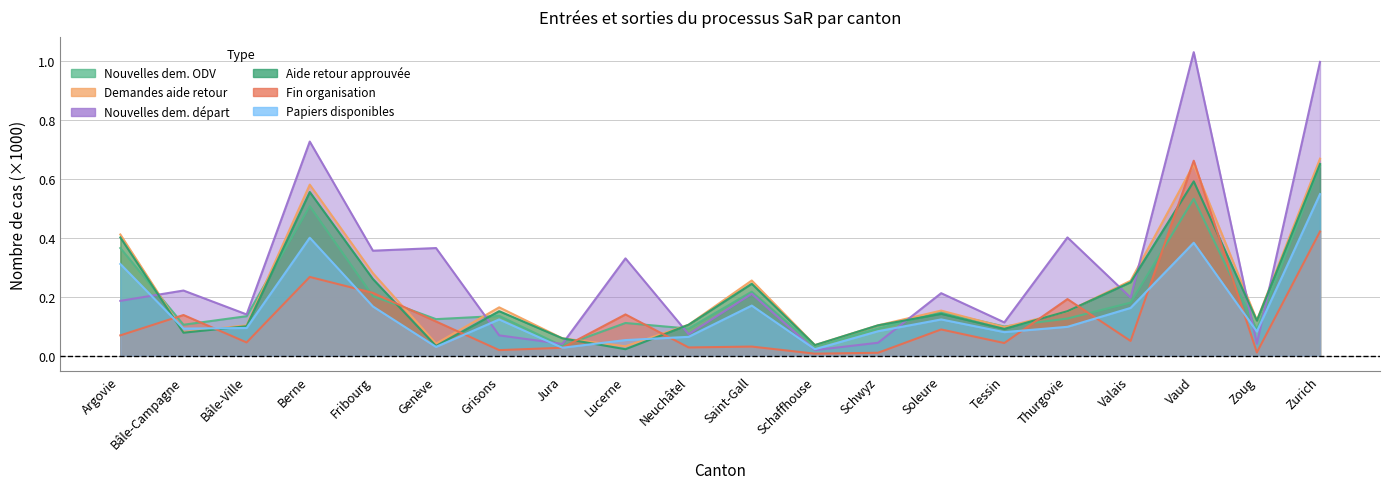

Rank the series at Jura from lowest to highest value.

Fin organisation, Papiers disponibles, Nouvelles dem. ODV, Nouvelles dem. départ, Demandes aide retour, Aide retour approuvée